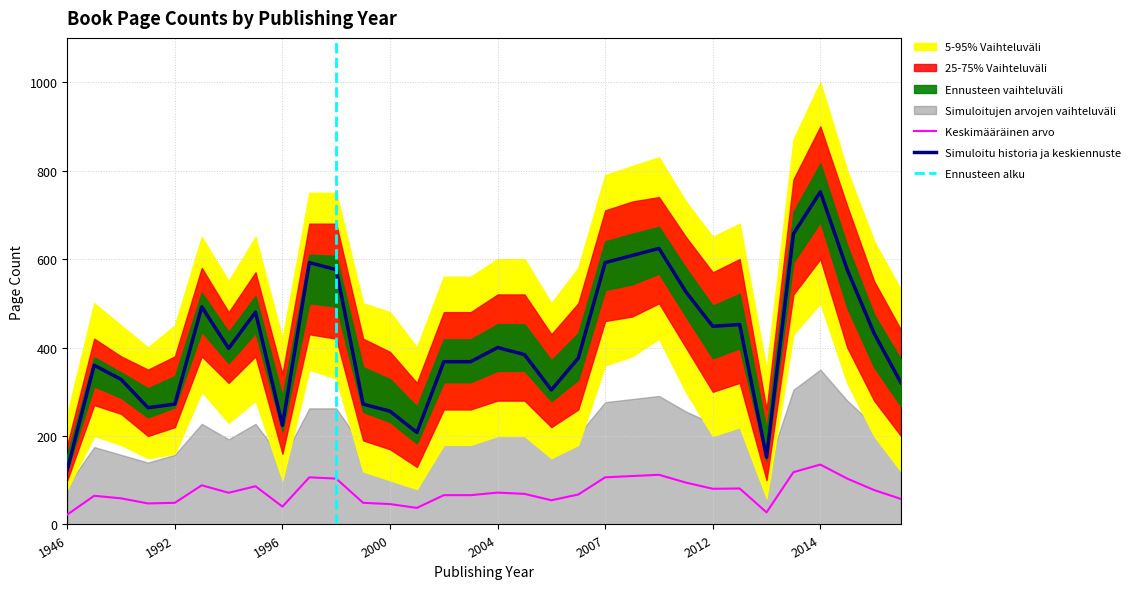

What is the difference between the highest and lowest values at 2016?

440